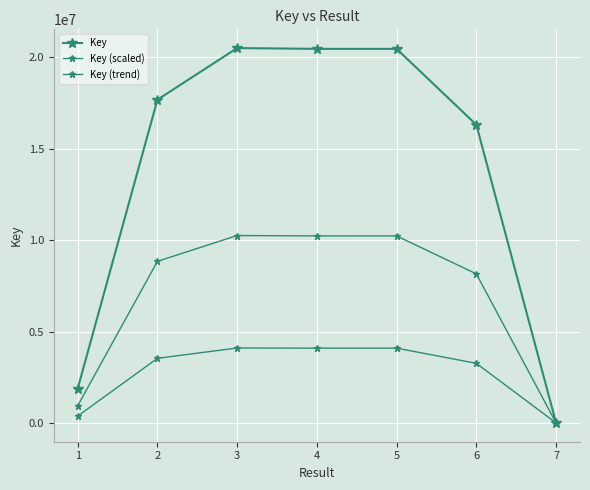

How many distinct data groups are displayed?

3